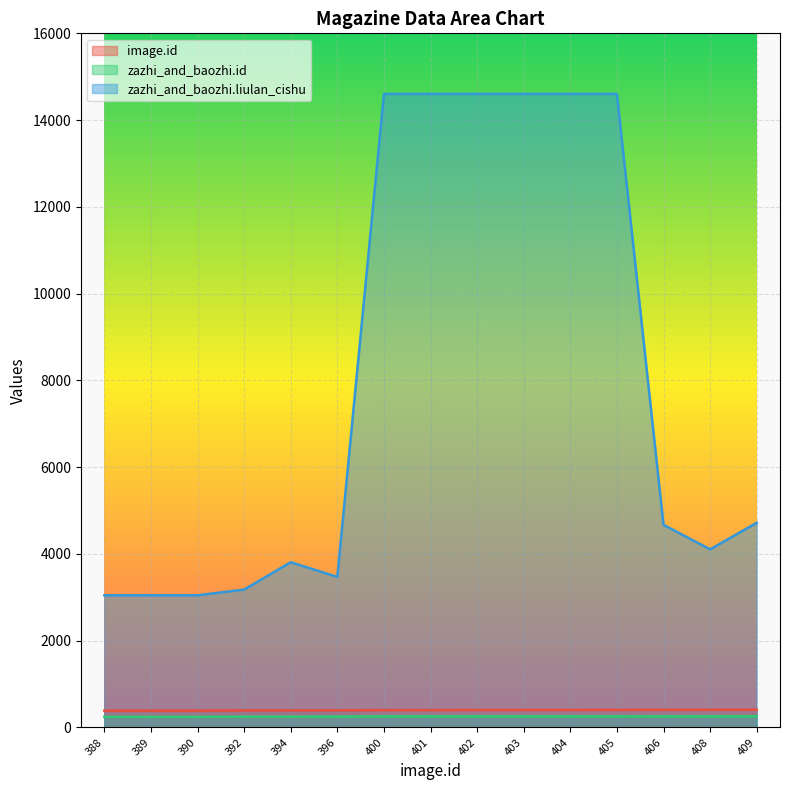

How many distinct data groups are displayed?

3